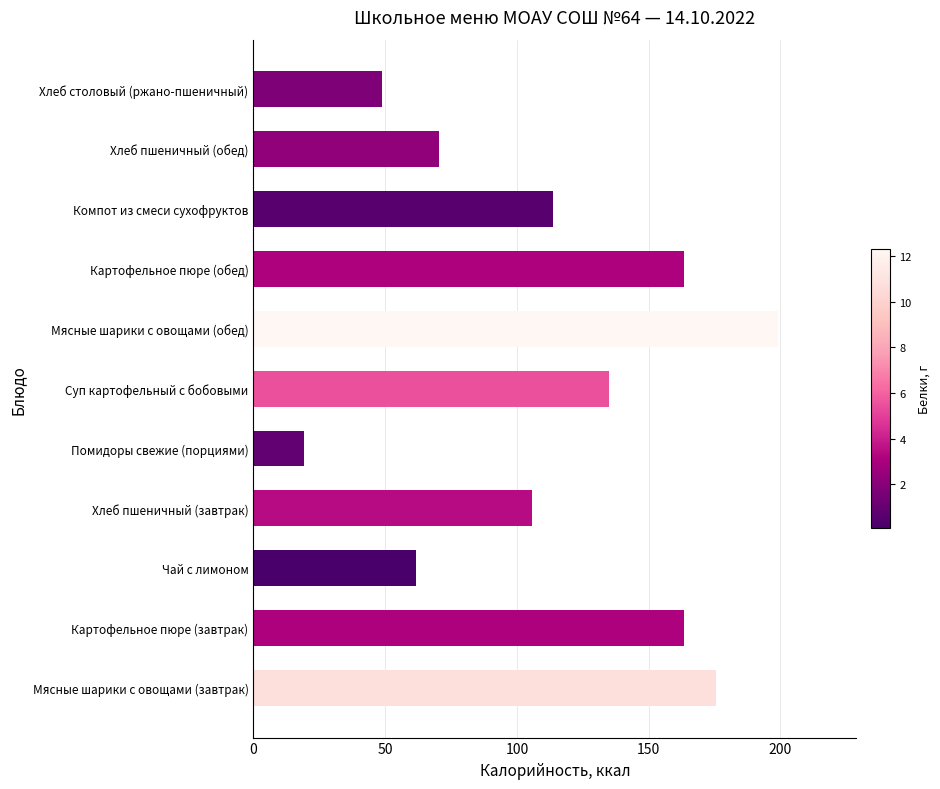

Reading bottom to top, extract all data points from this chart.

175.4	163.5	61.6	105.8	19.2	134.8	199.0	163.5	113.8	70.5	48.9